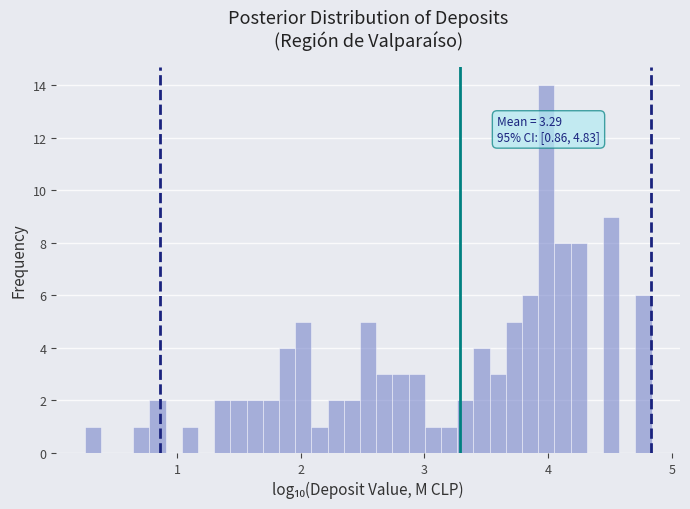

Read against the x-axis, roughly where is the centre of the tallest bar?

4.0